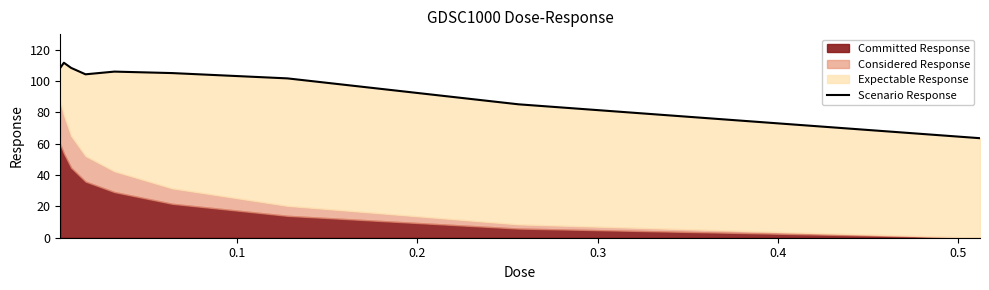

True or false: there are more than 2 points higher than both neighbors.

False